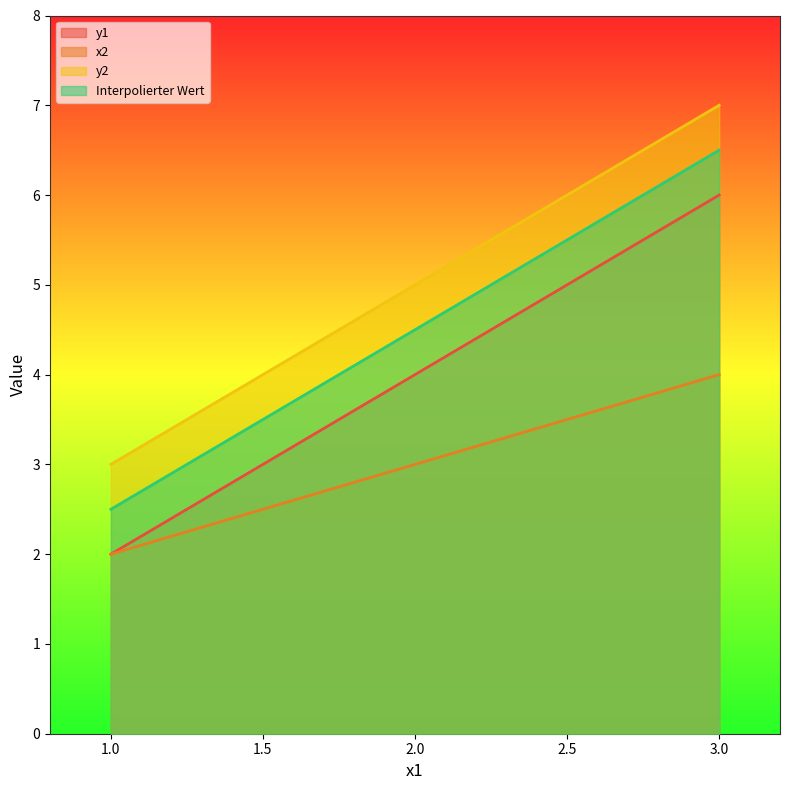

Is the value of x2 at 1.0 greater than the value of Interpolierter Wert at 3.0?

No